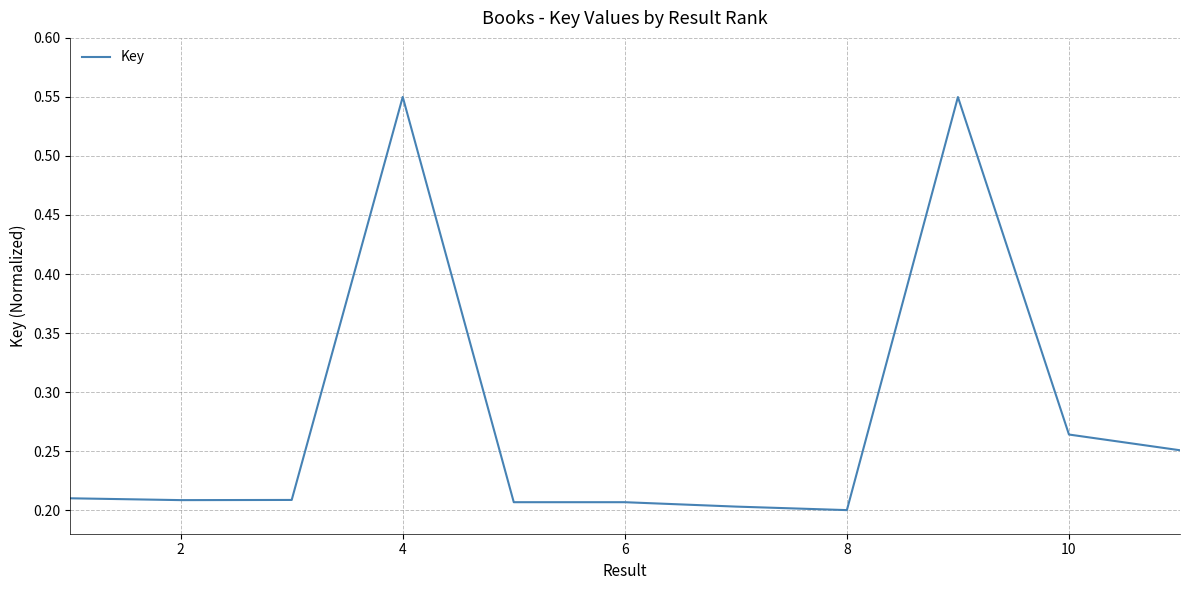

Does the chart display data point markers on the line(s)?

No